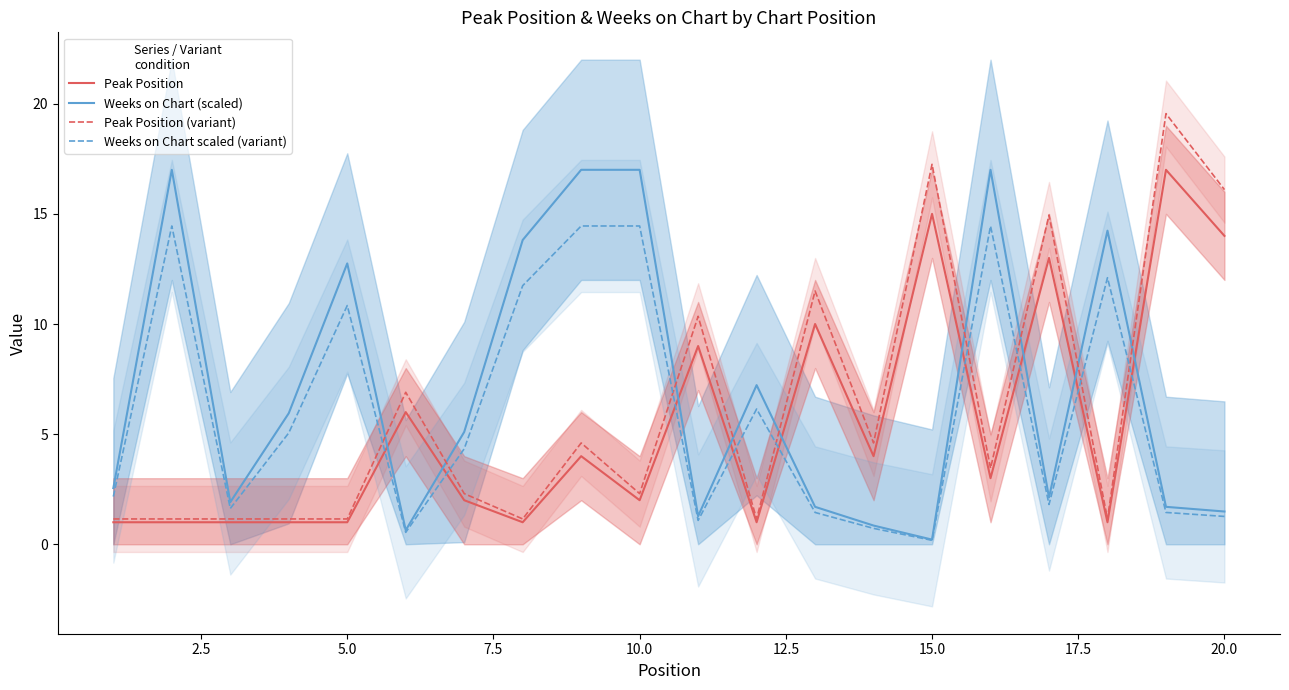

True or false: Peak Position (variant) and Peak Position intersect in this chart.

False